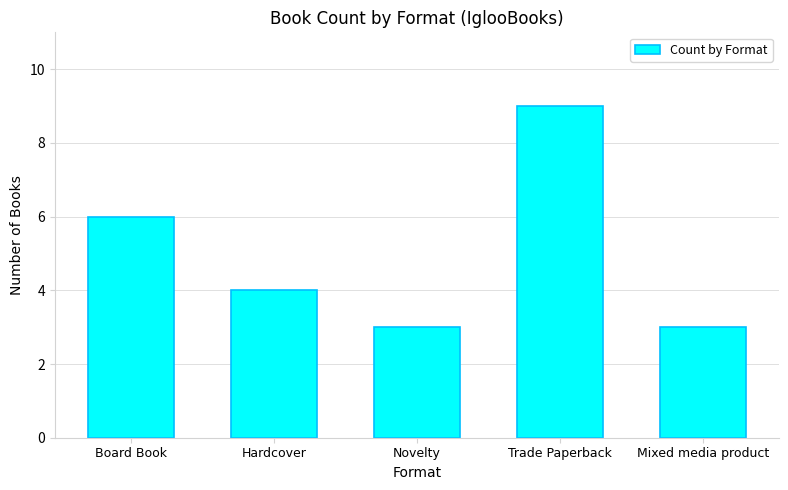

What is the approximate value at Board Book?

6